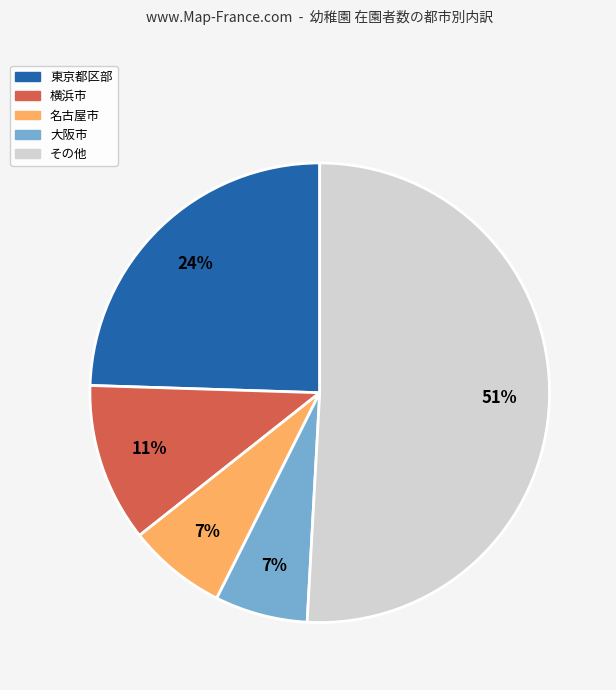

Is there any slice that represents more than half of the pie?

Yes